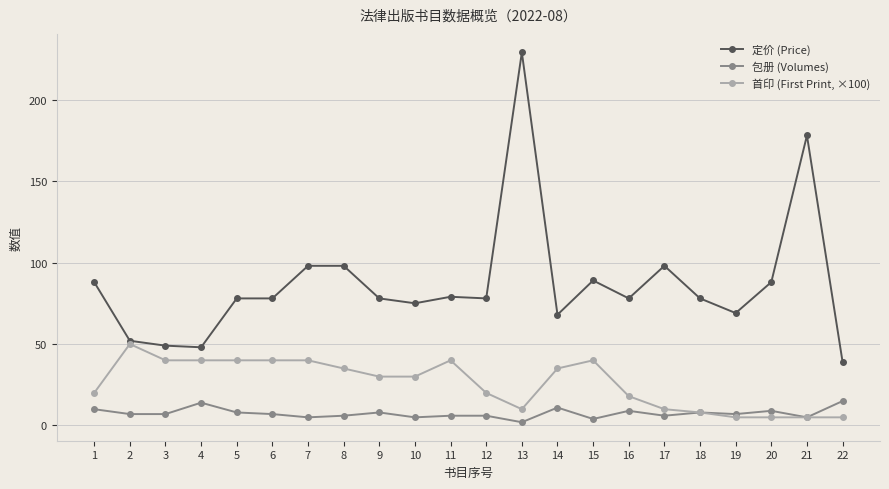

How many categories are shown in the chart?

22